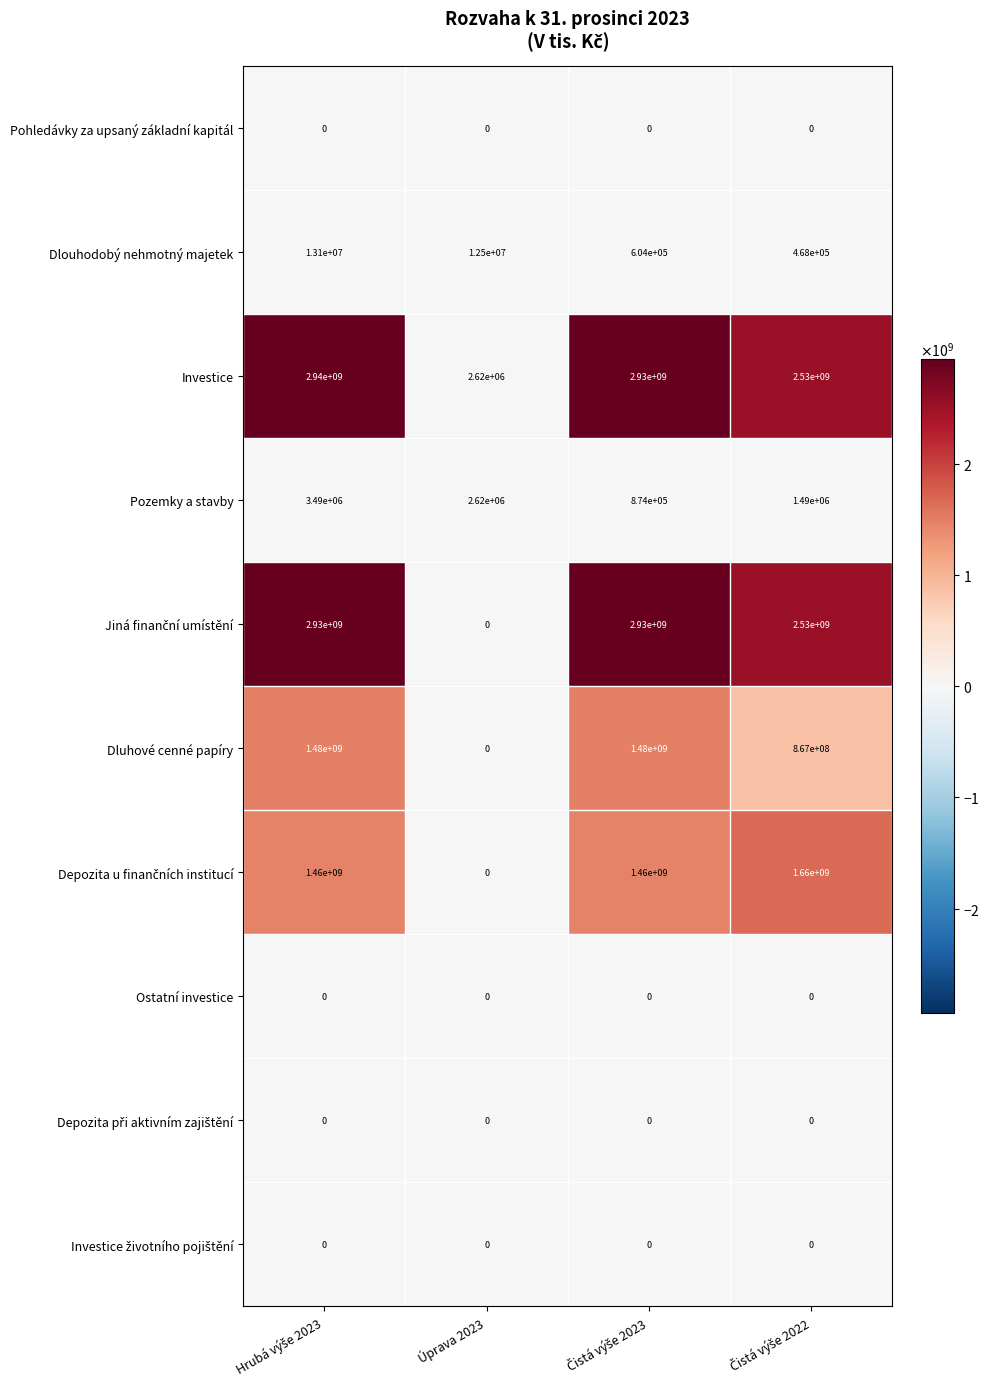

Count the number of data series in this chart.

10